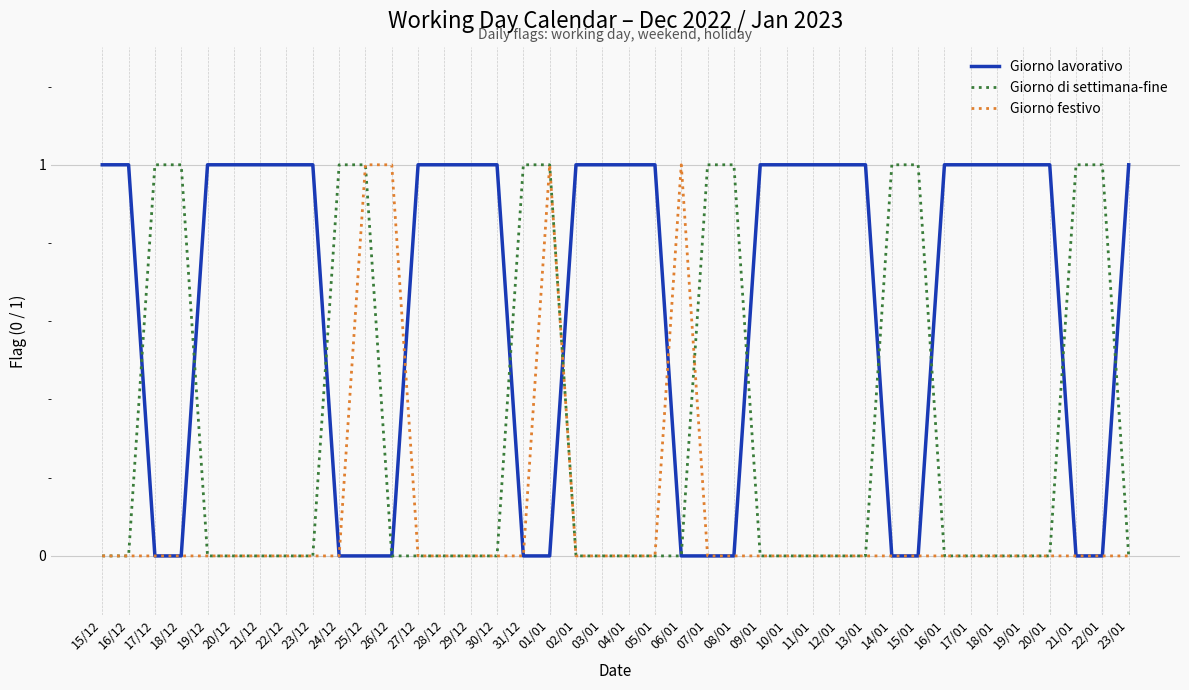

What position from the left is 31/12?

17